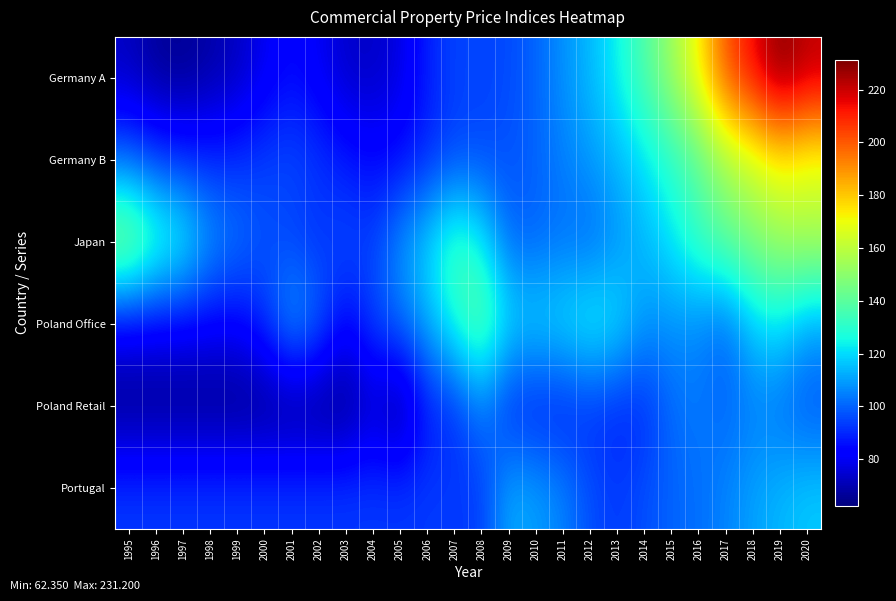

What is the greatest value displayed?

231.2